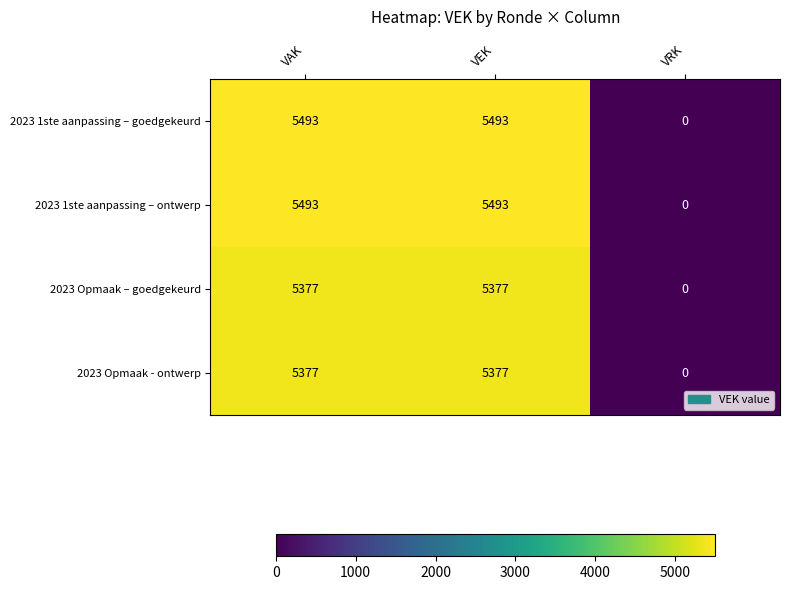

Count the number of categories in the chart.

3